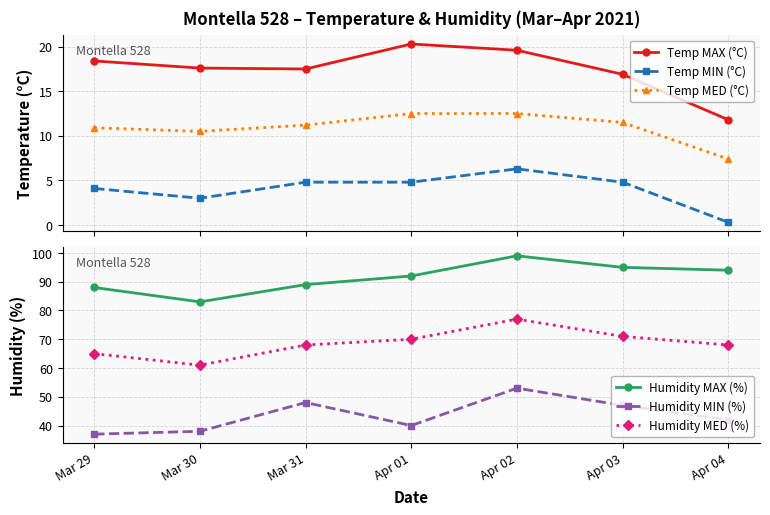

Is it true that Temp MAX (°C) equals 27.3 at Apr 02?

False